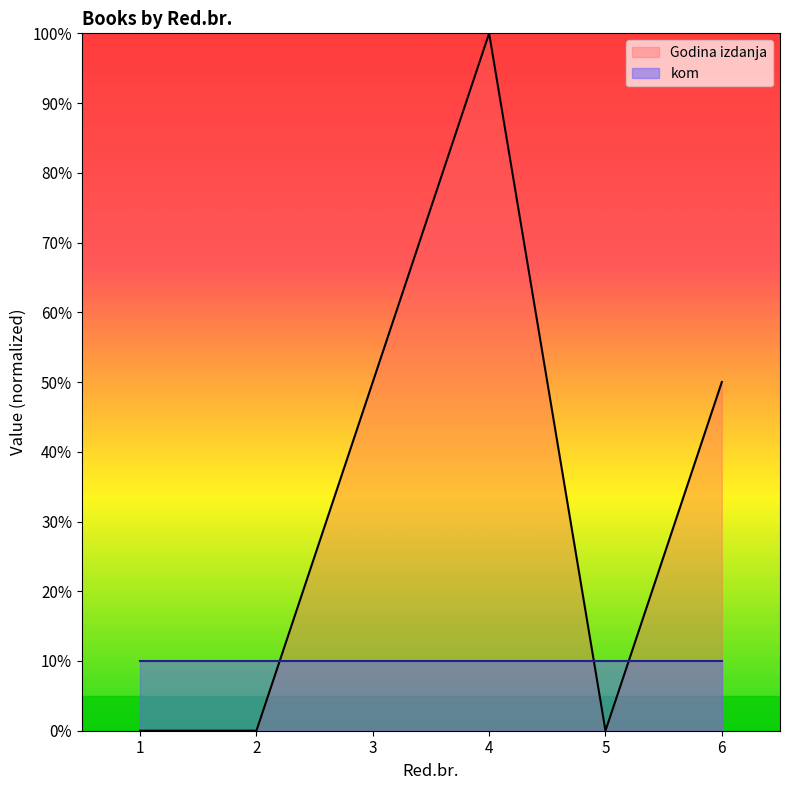

Rank the categories by value from lowest to highest.

1, 2, 5, 3, 6, 4